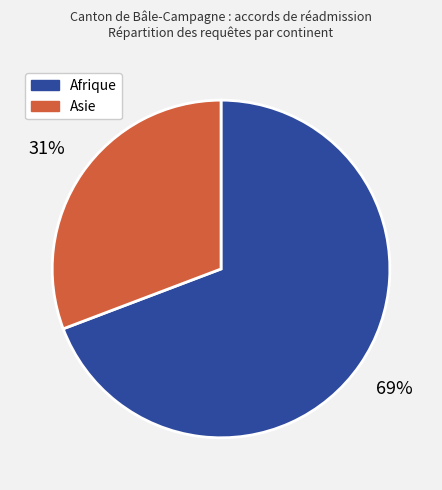

Approximately how many times larger is the value at Asie compared to Afrique?

0.4